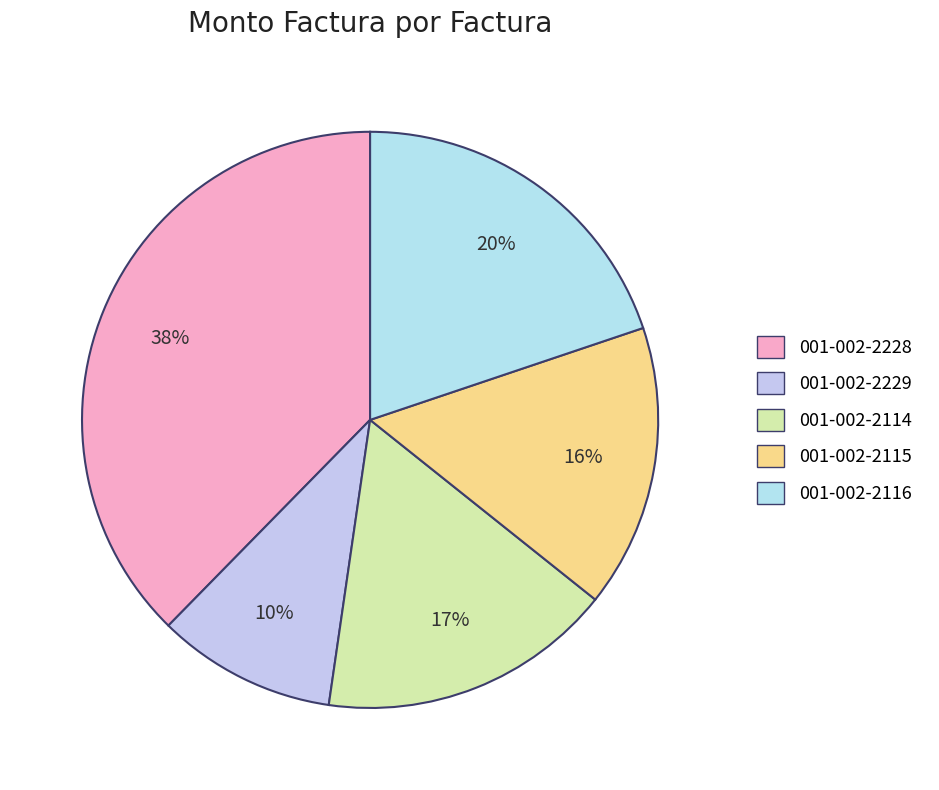

Does any single category account for the majority?

No